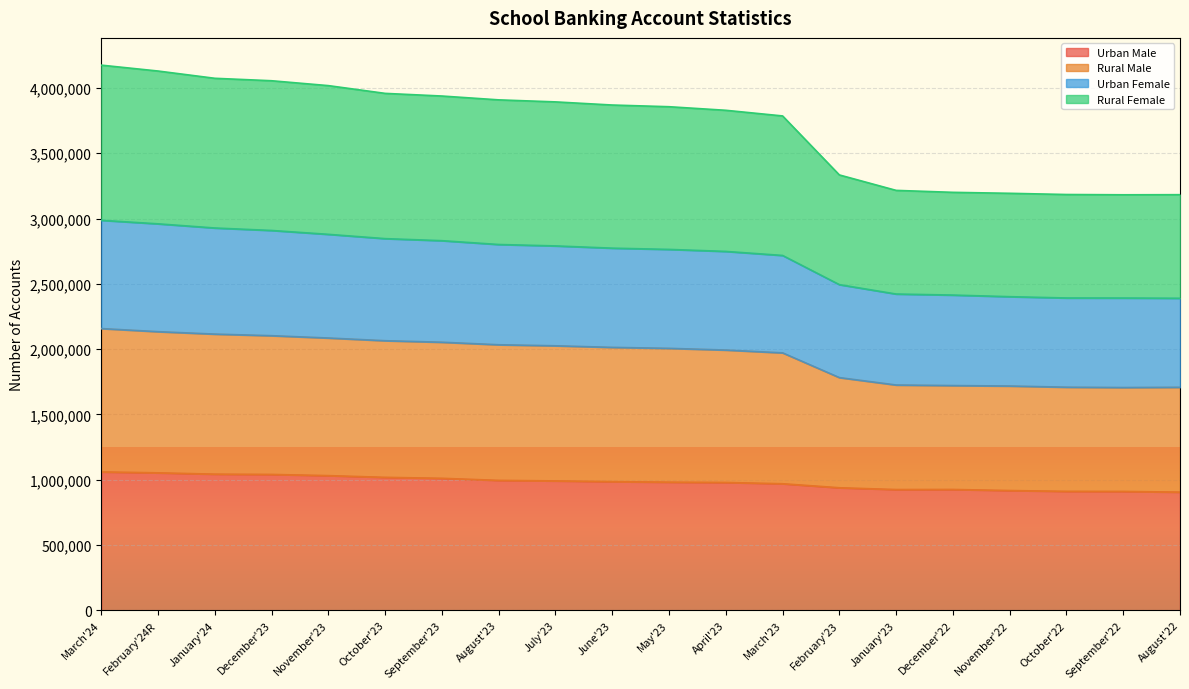

What is the total value across all series at November'22?

3193171